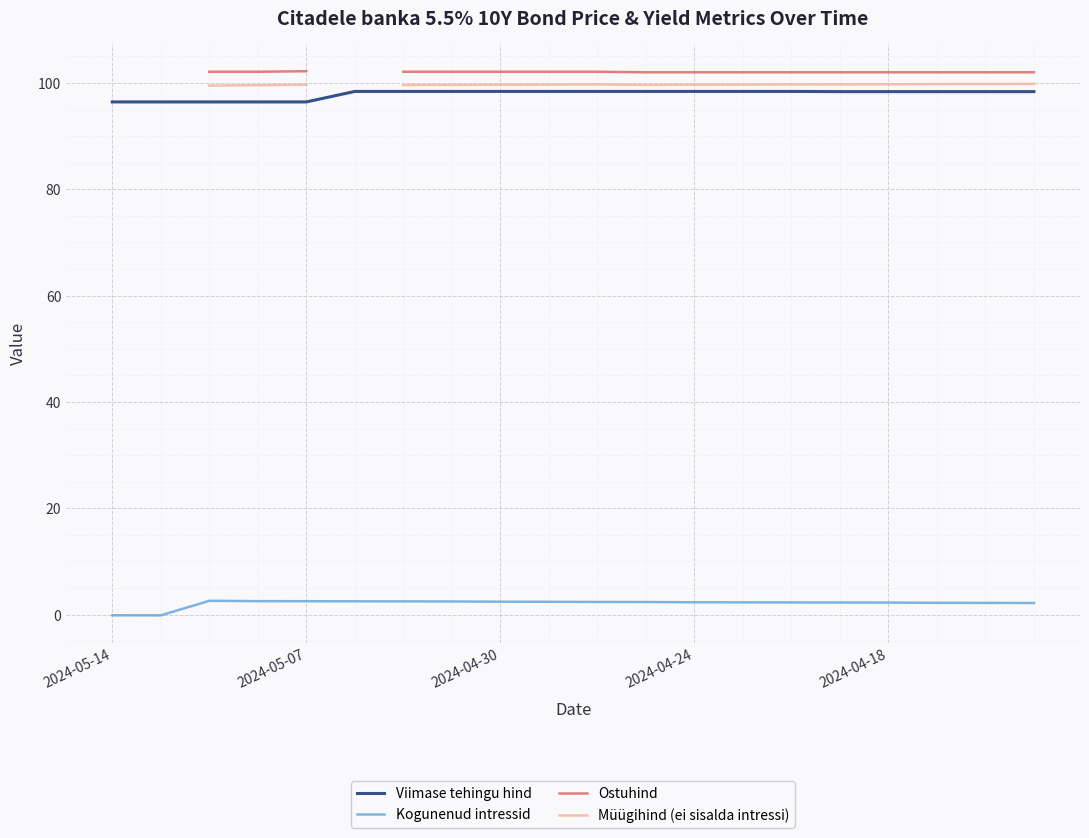

True or false: Viimase tehingu hind has a value of 33.0 at 2024-04-30.

False